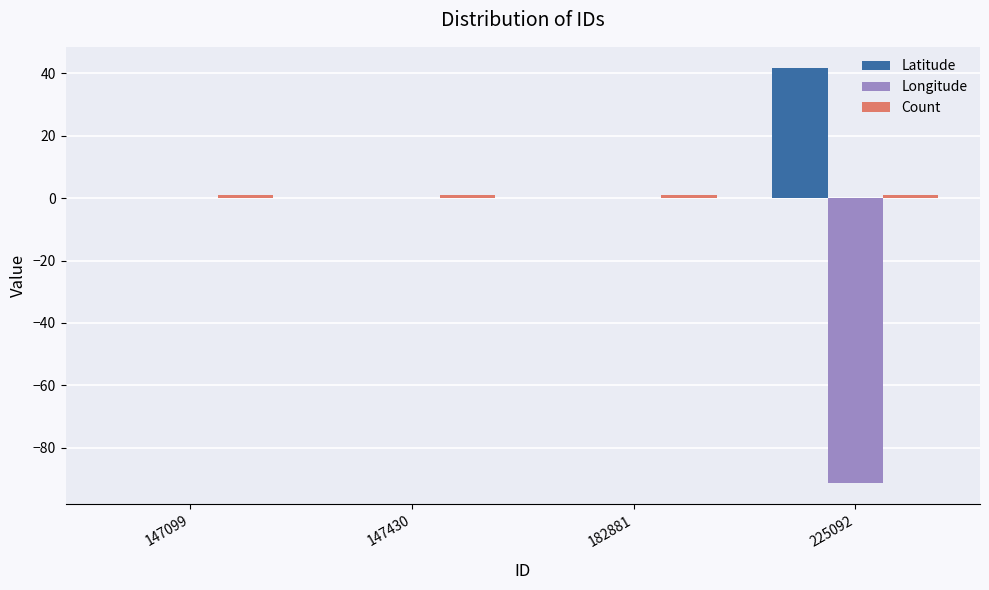

Which label corresponds to the largest value in the chart?

225092